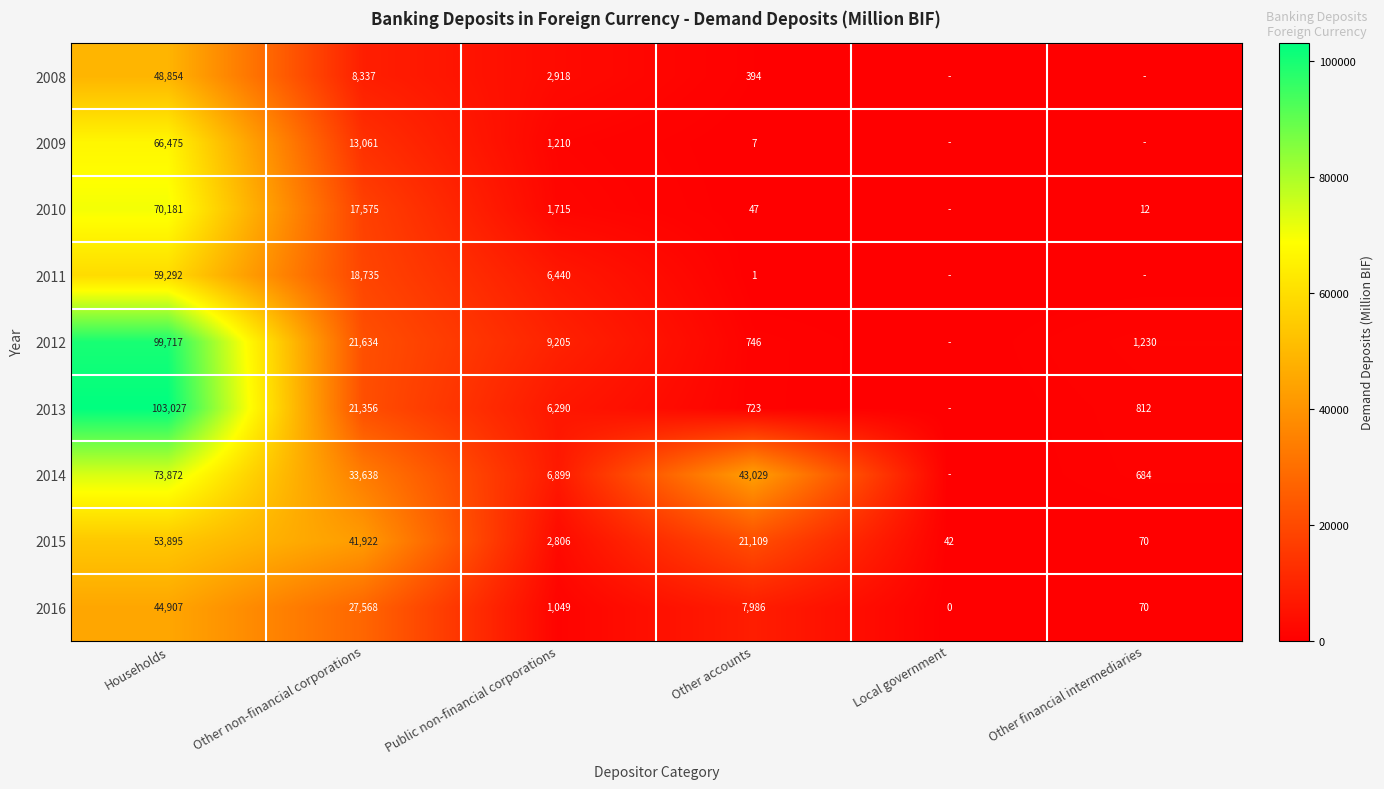

What is the lowest value of the 2015 series?

42